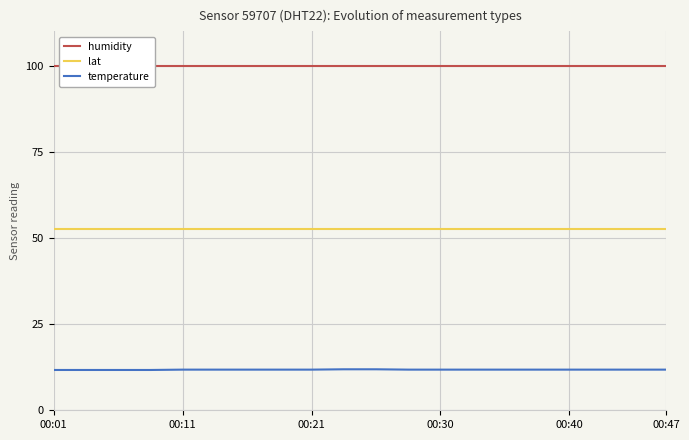

True or false: temperature and lat intersect in this chart.

False